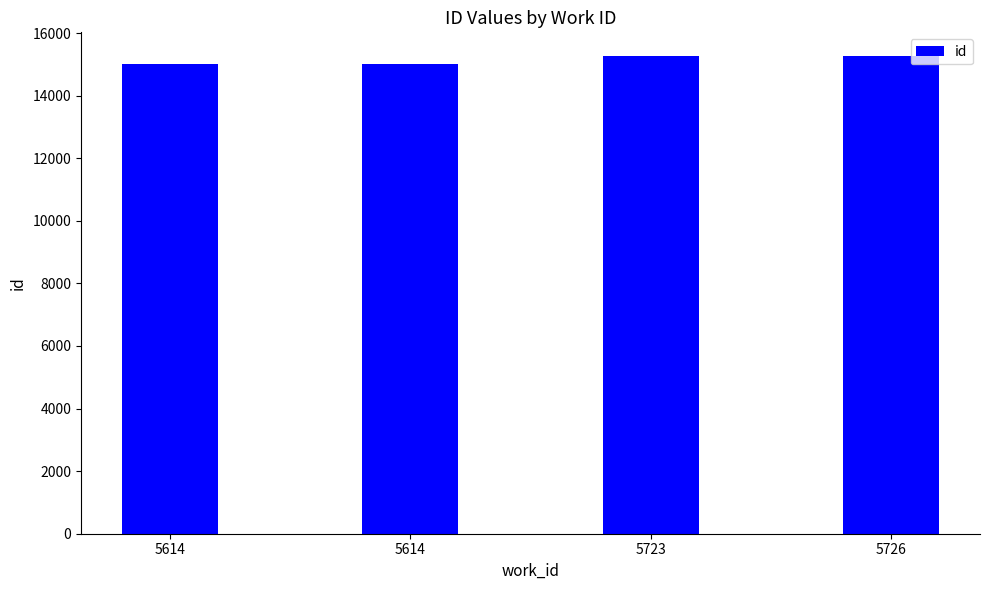

Are the bars grouped side by side (vs. stacked)?

No